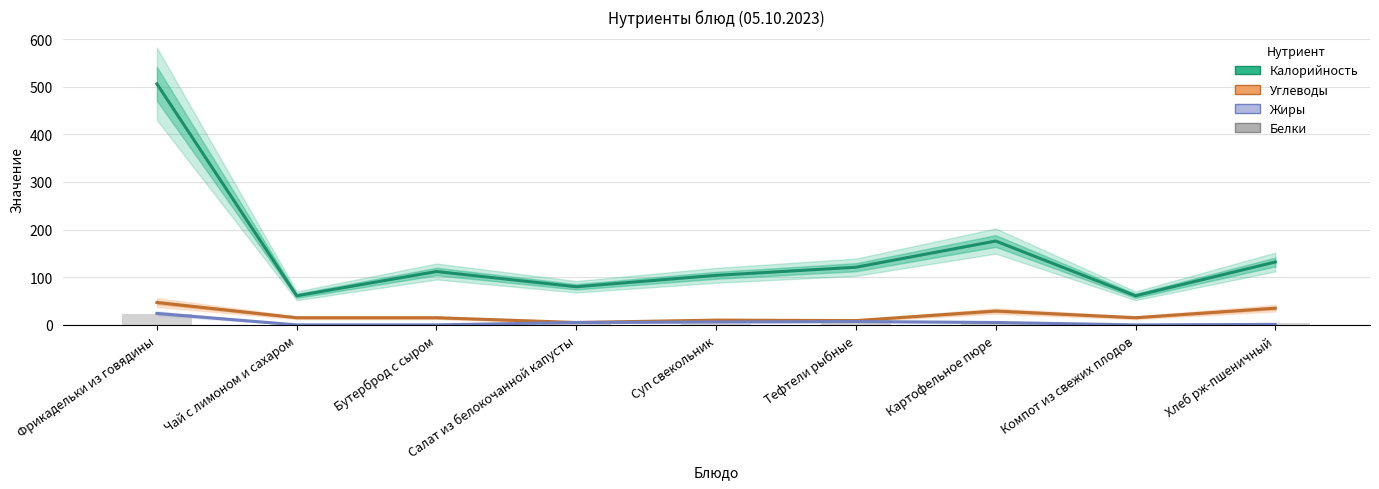

What is the approximate value of Белки at Тефтели рыбные, to the nearest 5?

15